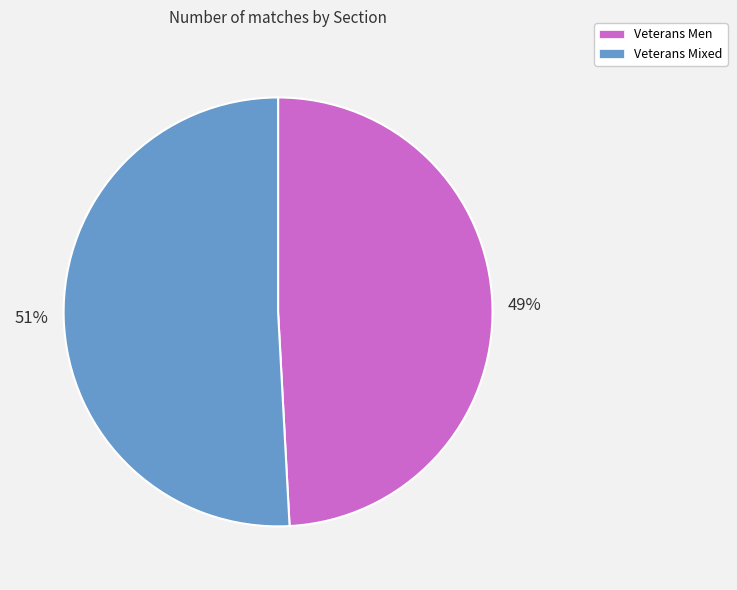

Is it true that Veterans Men is 49% of the pie?

True